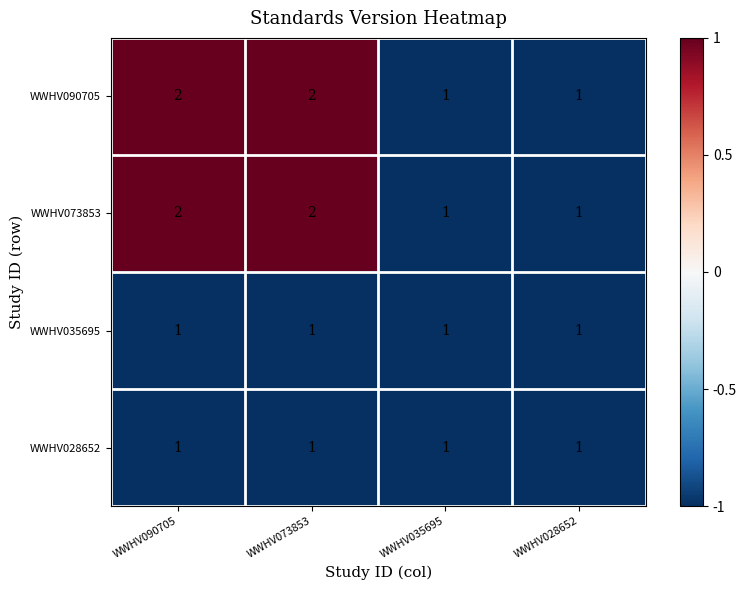

Is the value of WWHV028652 at WWHV073853 greater than the value of WWHV073853 at WWHV073853?

No